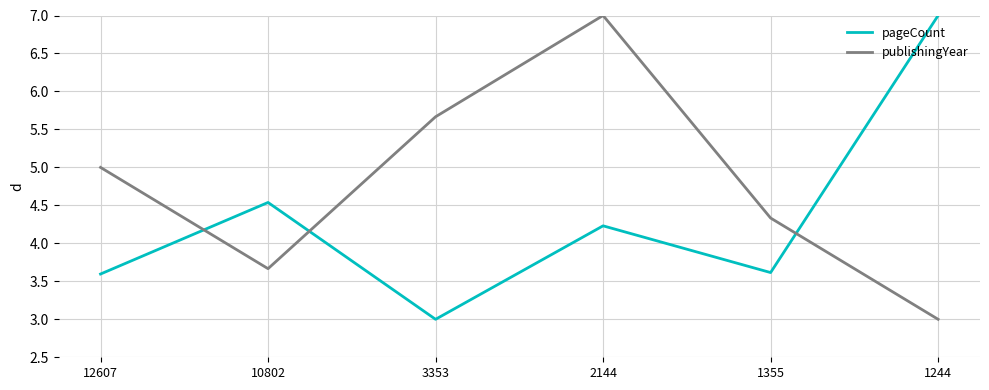

The value of pageCount at 10802 is 2.5. True or false?

False